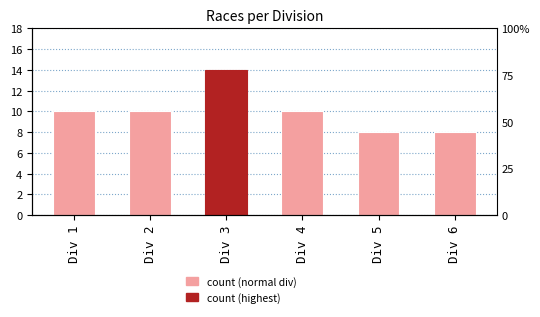

Reading left to right, what are all the values shown in this chart?

Div 1=10	Div 2=10	Div 3=14	Div 4=10	Div 5=8	Div 6=8